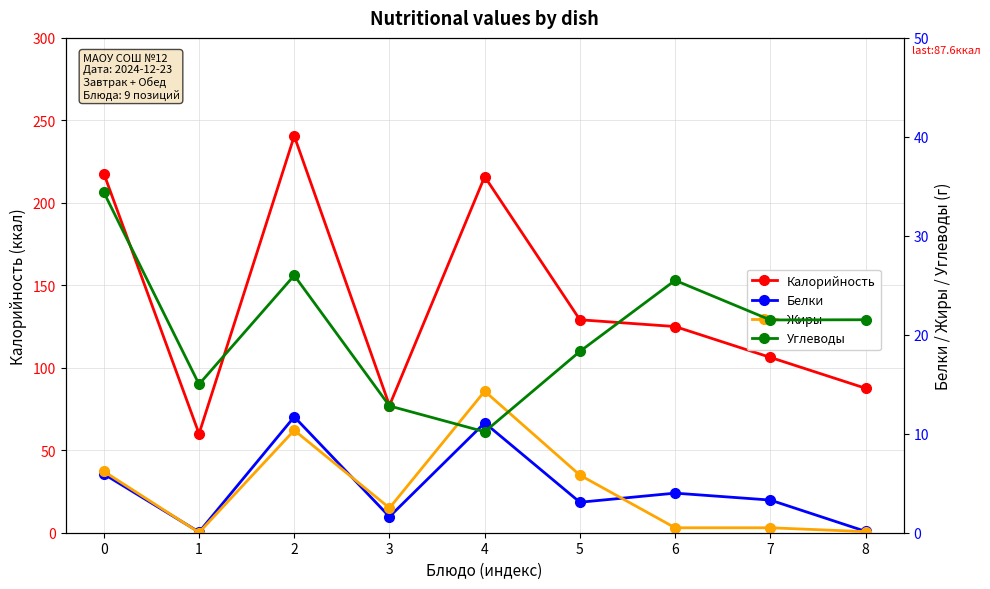

What is the spread (max minus min) of values at 8?

87.5